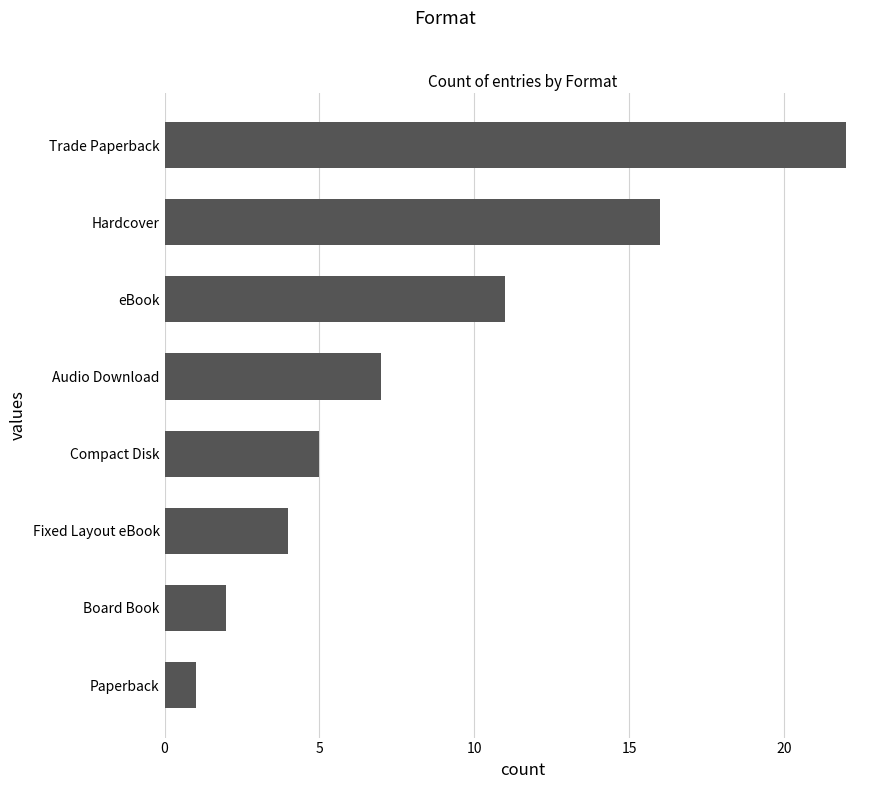

The chart shows a value of 15 at Trade Paperback. True or false?

False